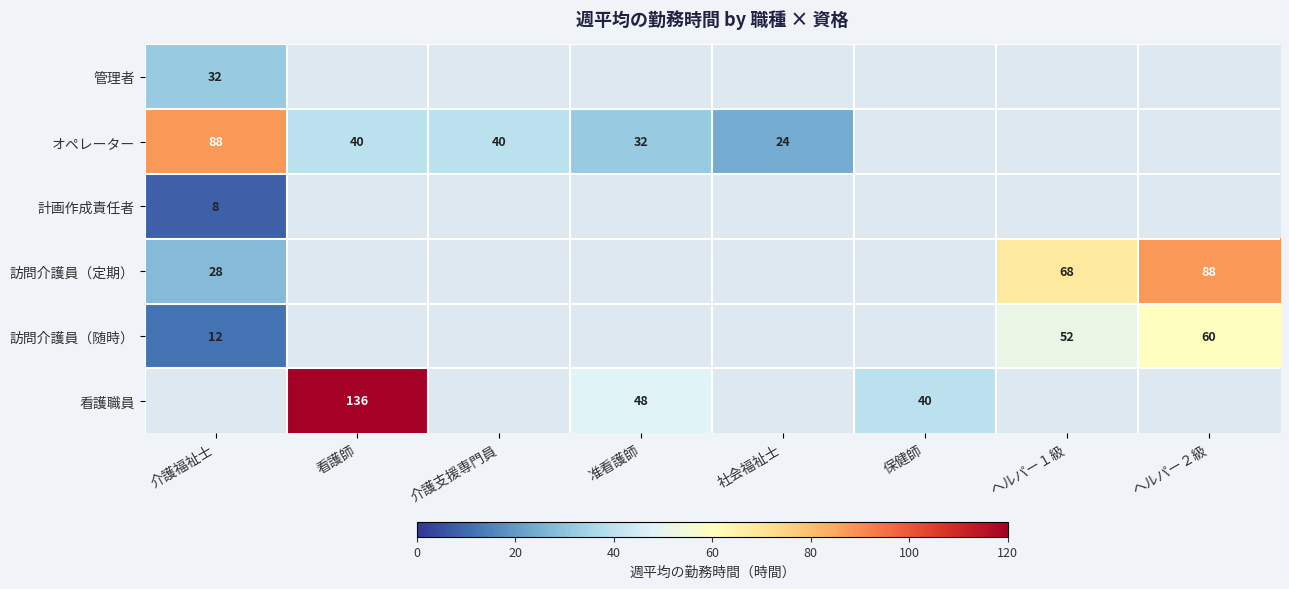

How many distinct data groups are displayed?

6